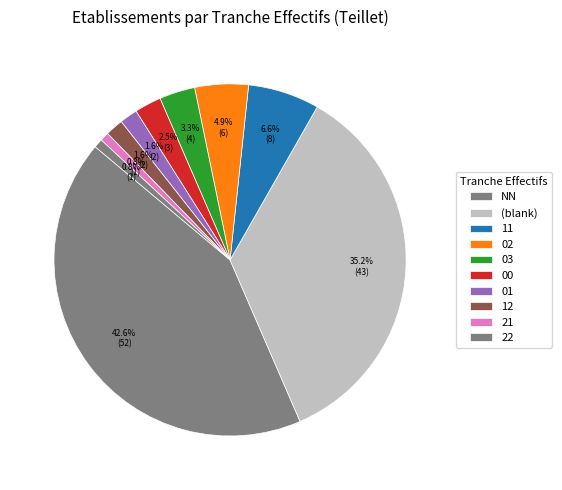

Count the number of slices in the pie.

10